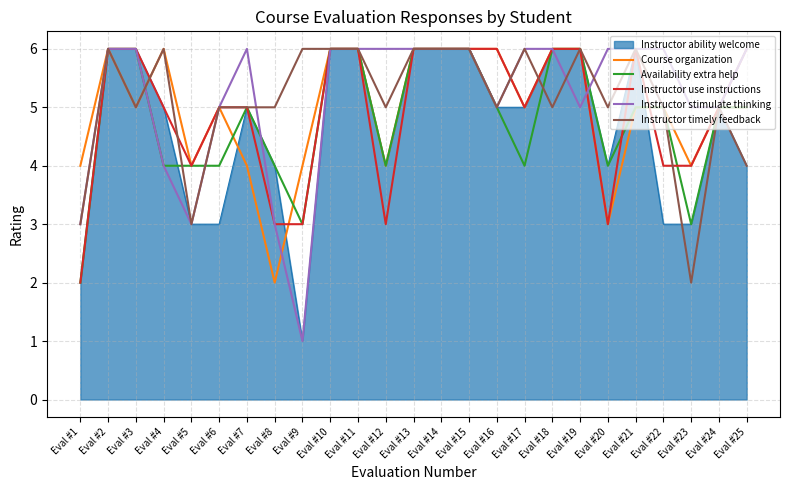

True or false: Instructor timely feedback and Availability extra help cross at least once.

True